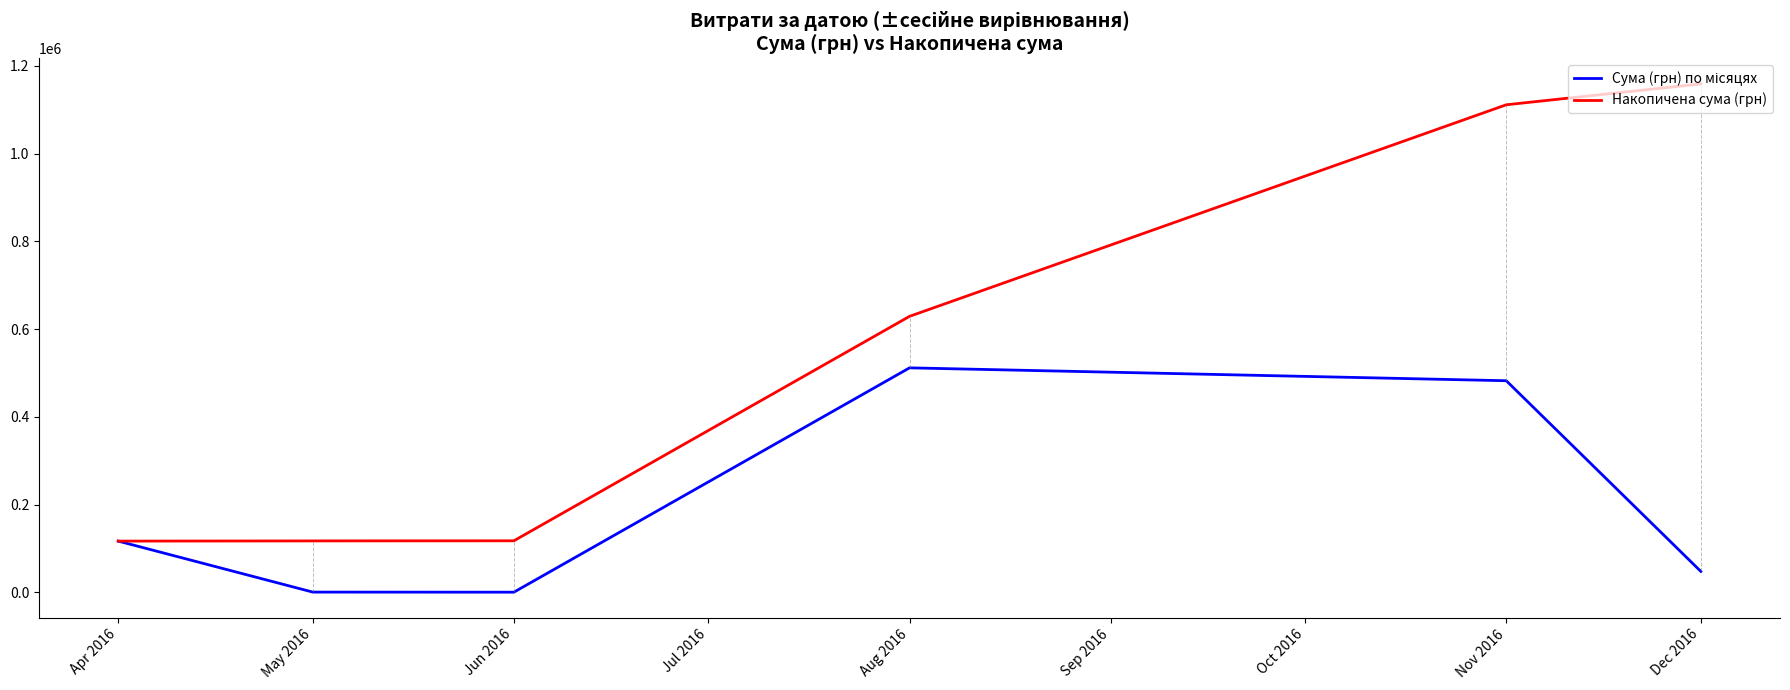

What is the maximum value for Накопичена сума (грн)?

1159048.0